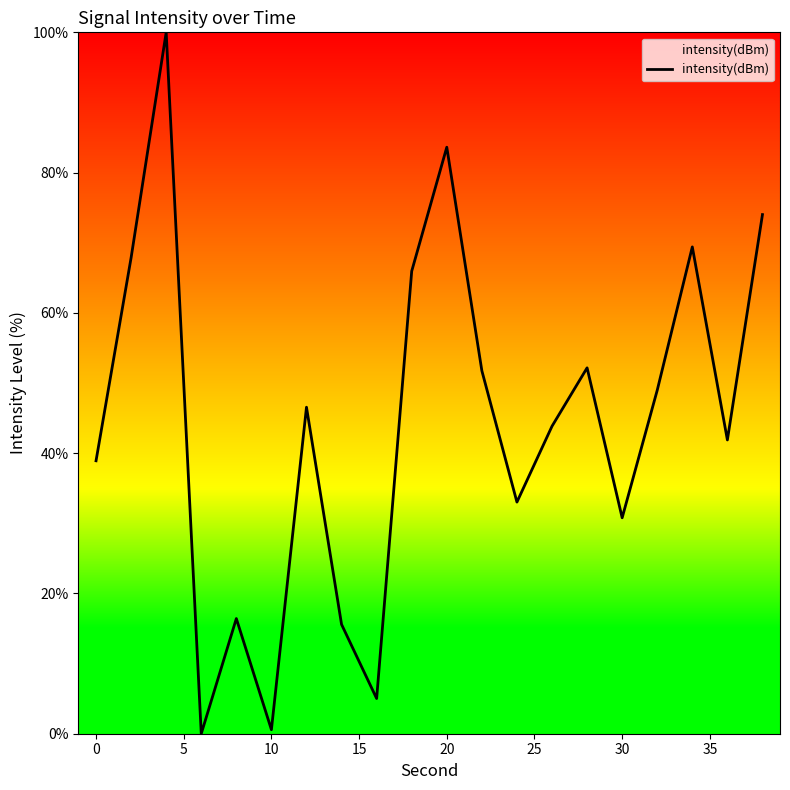

What is the difference between the maximum and minimum values?

100.0